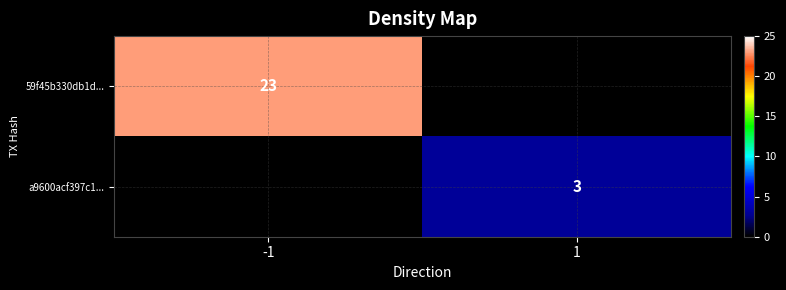

The value of 59f45b330db1d... at -1 is 9. True or false?

False